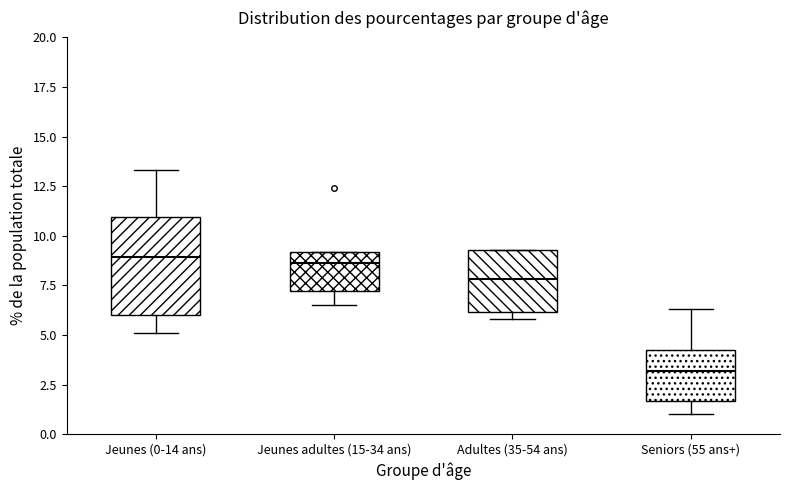

Reading left to right, transcribe this box plot: for each box, give where its median line is, the range the box spans, and where its two whiskers end, as read against the y-axis. The values are not printed on the chart, so give them approximately, as read against the axis.

Jeunes (0-14 ans): median 9.0, box 6.0 to 11.0, whiskers 5.0 to 13.5
Jeunes adultes (15-34 ans): median 8.5, box 7.0 to 9.0, whiskers 6.5 to 9.0
Adultes (35-54 ans): median 8.0, box 6.0 to 9.5, whiskers 6.0 (just below the box's lower edge) to 9.5
Seniors (55 ans+): median 3.0, box 1.5 to 4.0, whiskers 1.0 to 6.5